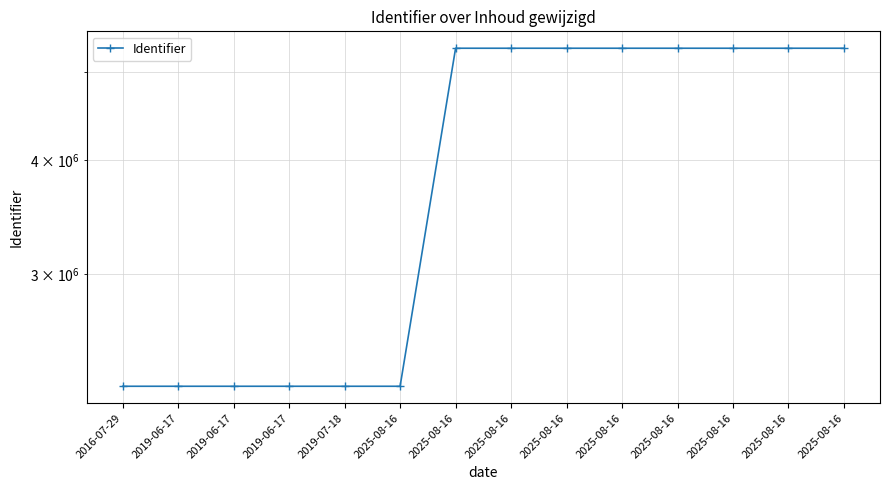

What is the value of the 6th point from the left?

2259538